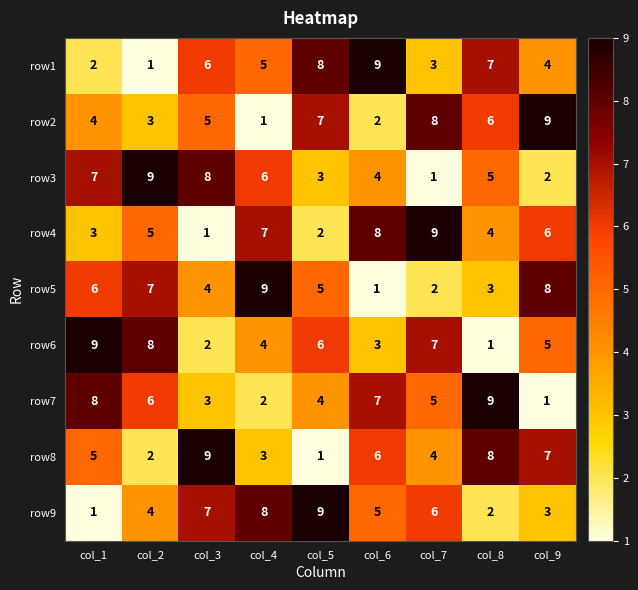

How many row4 values are between 3 and 7?

5